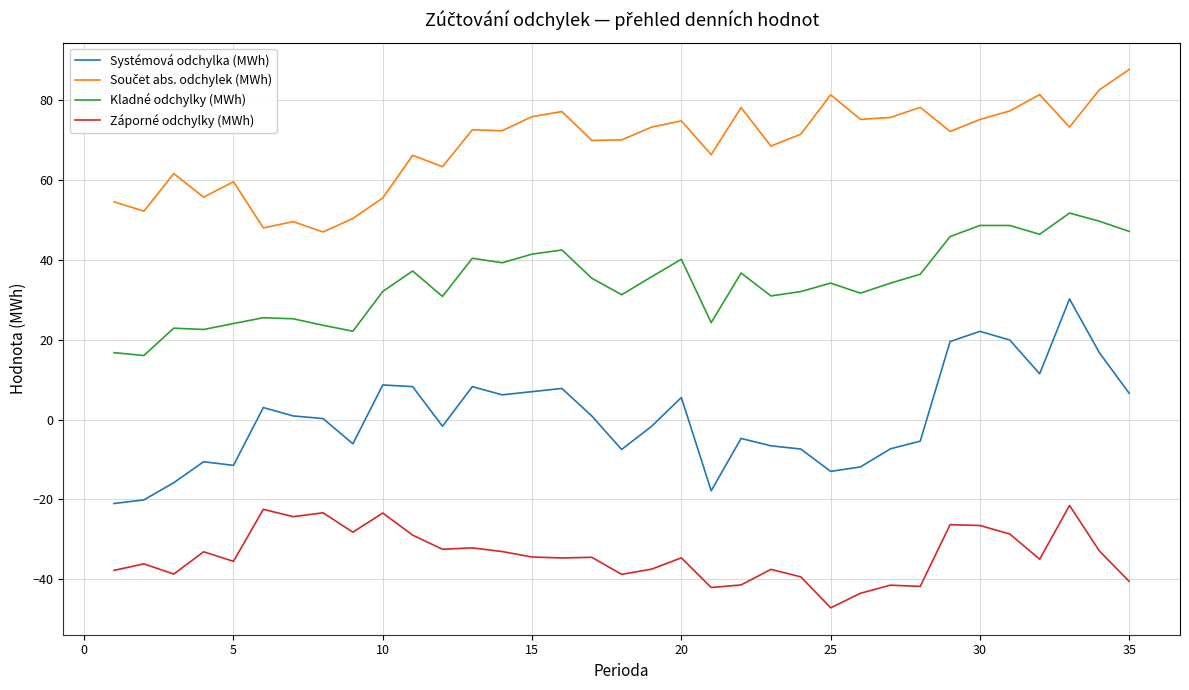

True or false: Systémová odchylka (MWh) and Záporné odchylky (MWh) cross at least once.

False